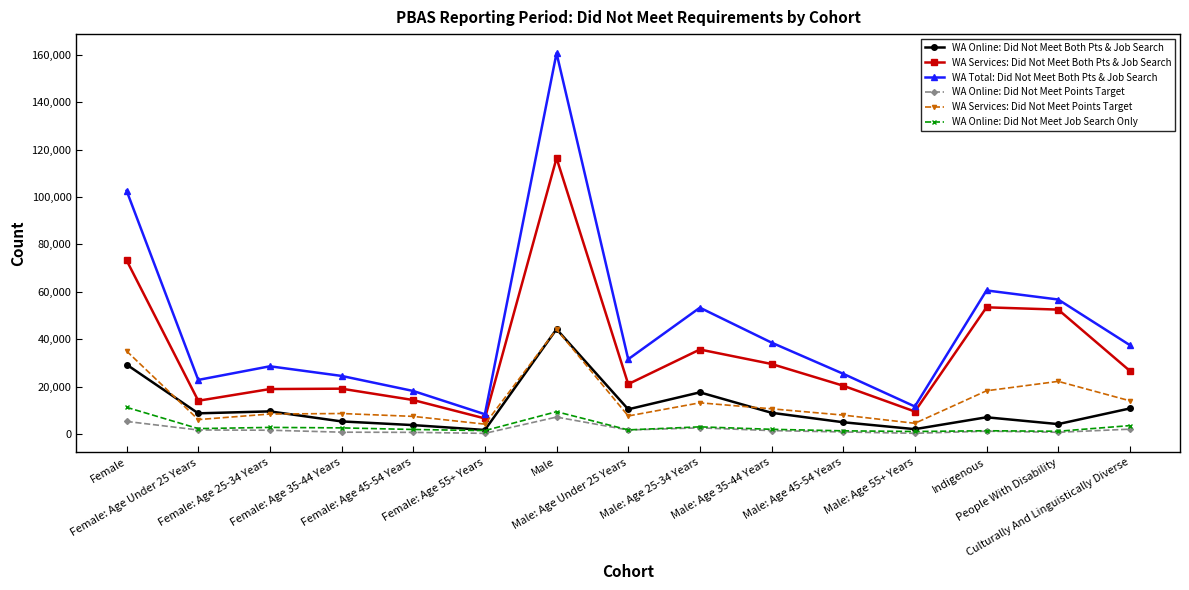

What position from the left is Male: Age 55+ Years?

12